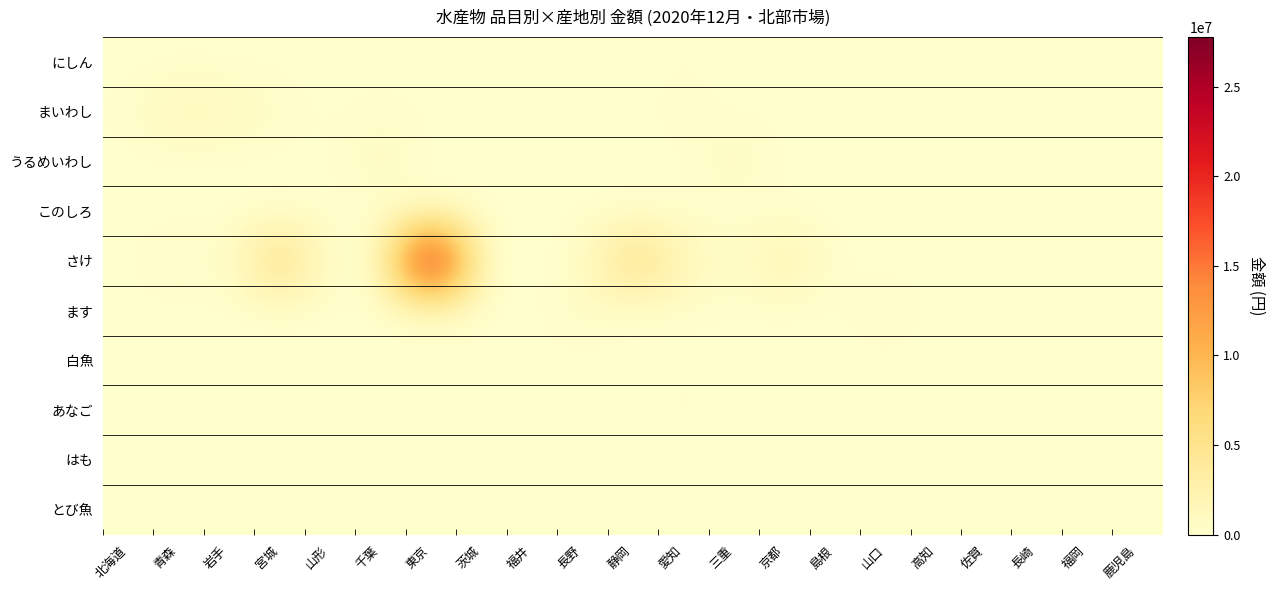

Which series has the largest range (max minus min)?

さけ